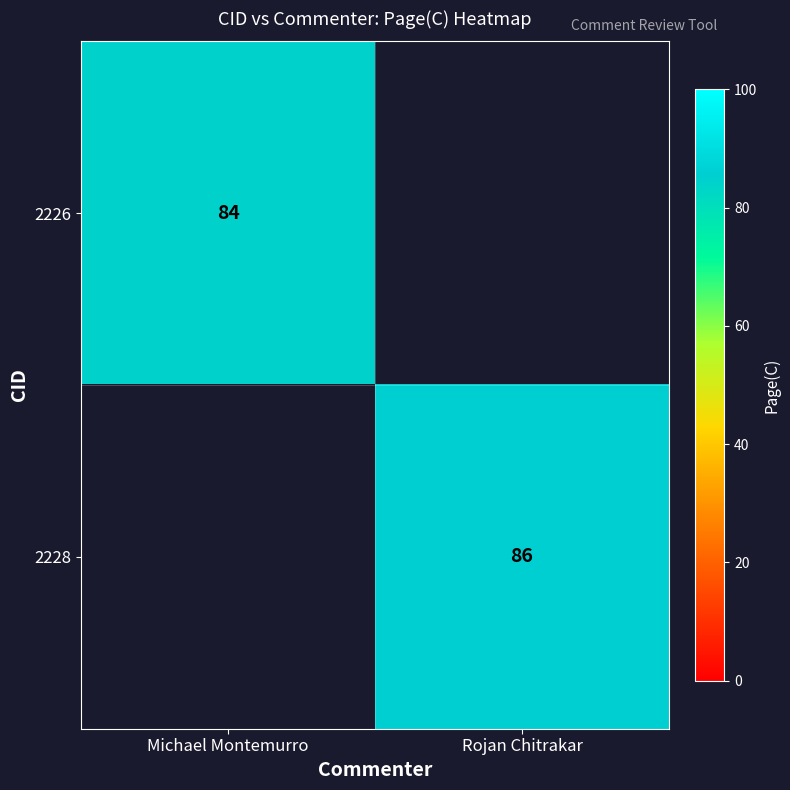

Is the value of 2228 at Rojan Chitrakar greater than the value of 2226 at Michael Montemurro?

Yes